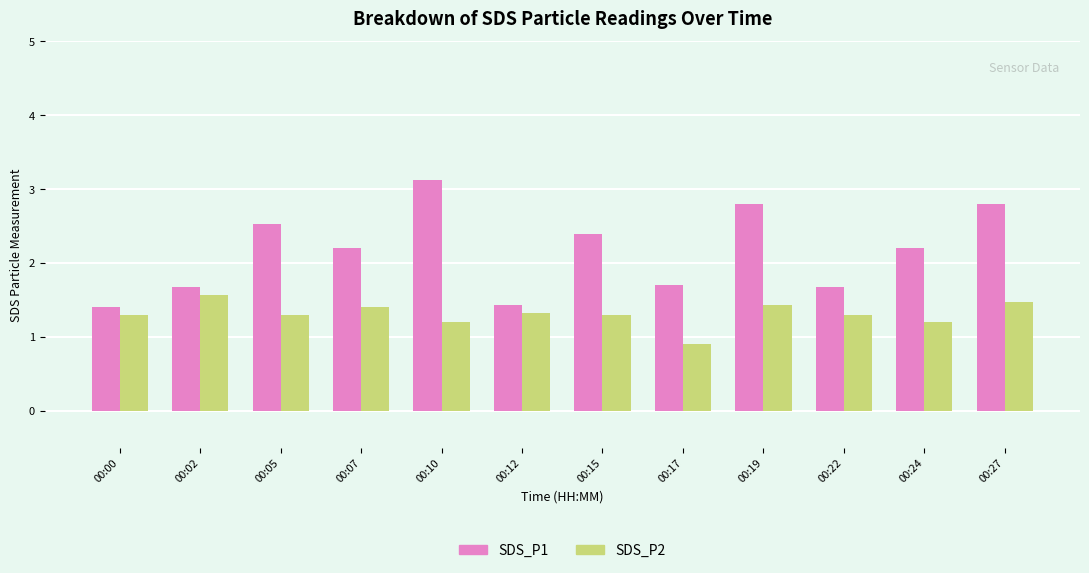

At how many categories does at least one series exceed 2?

7